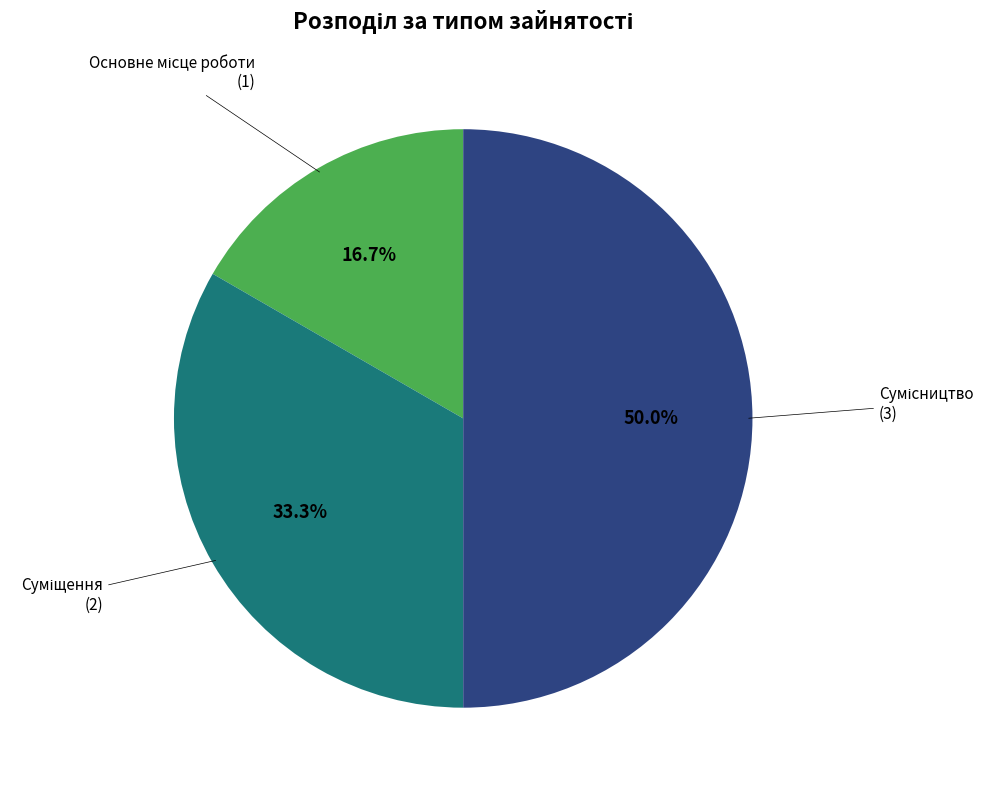

What percentage is NOT represented by Основне місце роботи?

83.3%